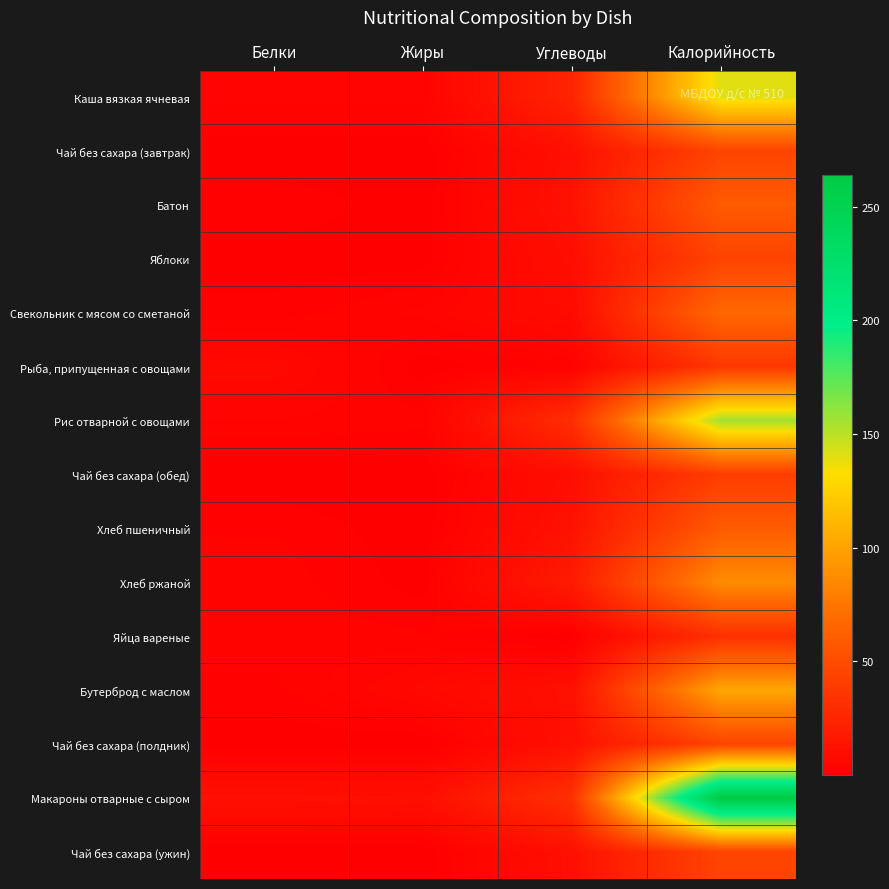

At Белки, list the series in order from smallest to largest.

Чай без сахара (обед), Чай без сахара (завтрак), Чай без сахара (полдник), Чай без сахара (ужин), Яблоки, Свекольник с мясом со сметаной, Бутерброд с маслом, Батон, Хлеб пшеничный, Яйца вареные, Хлеб ржаной, Рис отварной с овощами, Каша вязкая ячневая, Рыба, припущенная с овощами, Макароны отварные с сыром